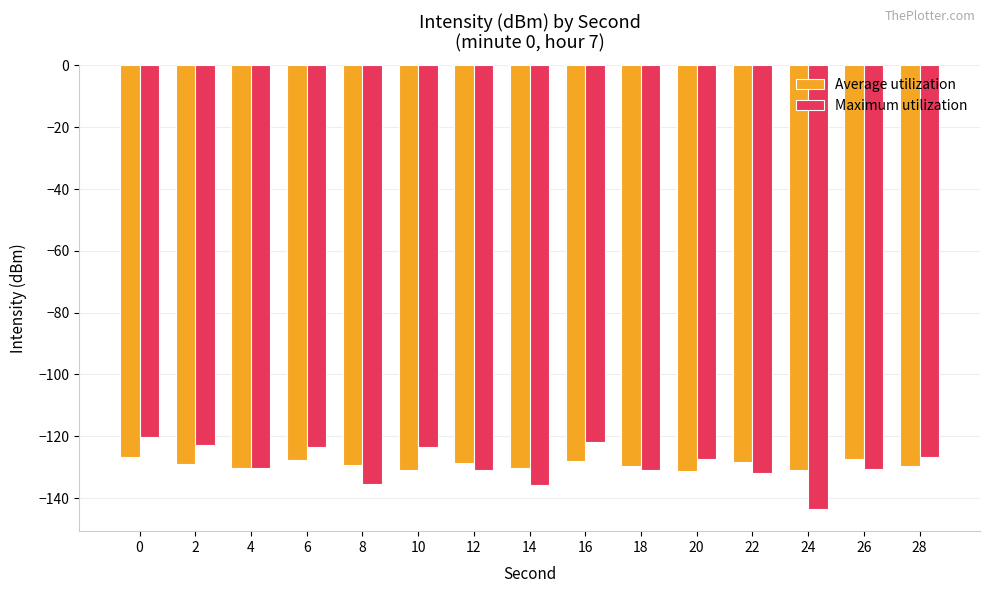

What is the spread (max minus min) of values at 6?

4.2